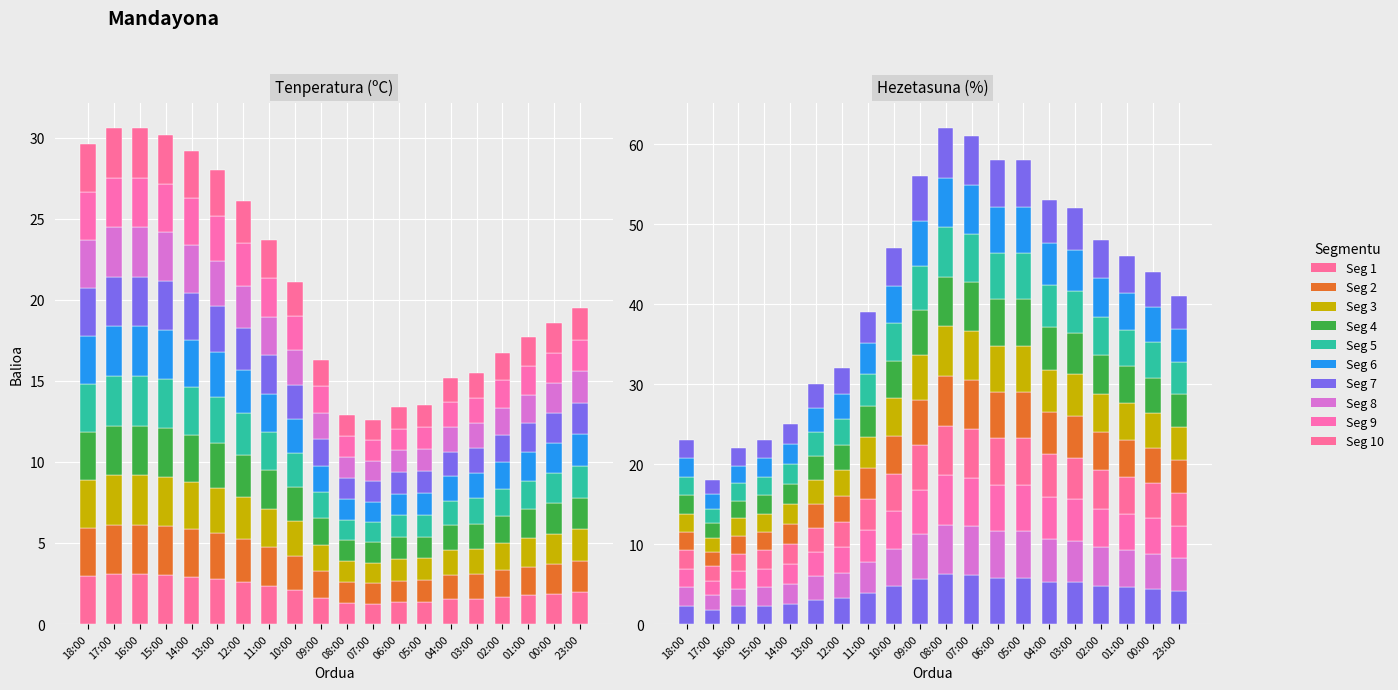

Are the bars horizontal?

No